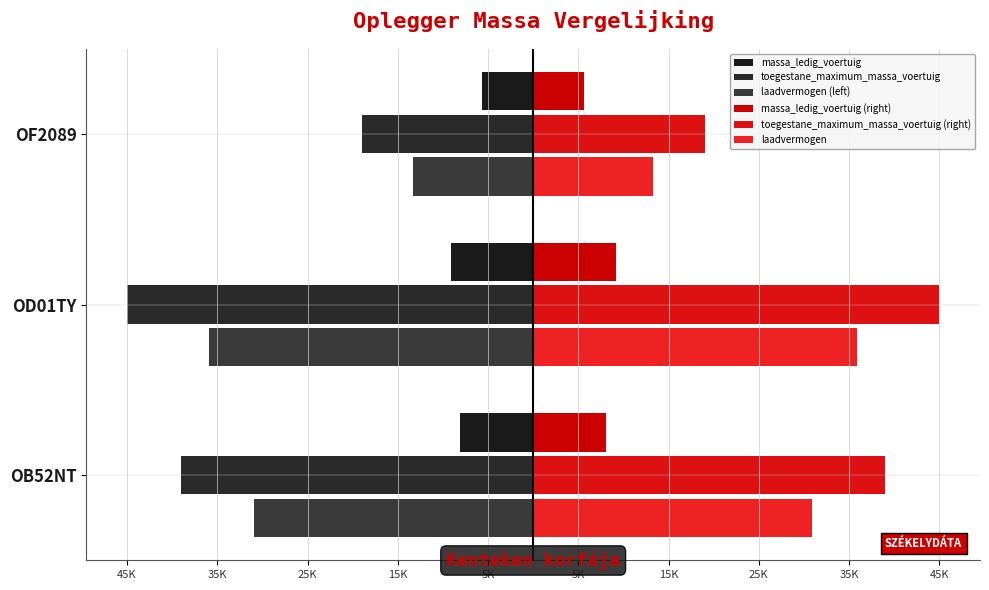

What position from the left is OD01TY?

2